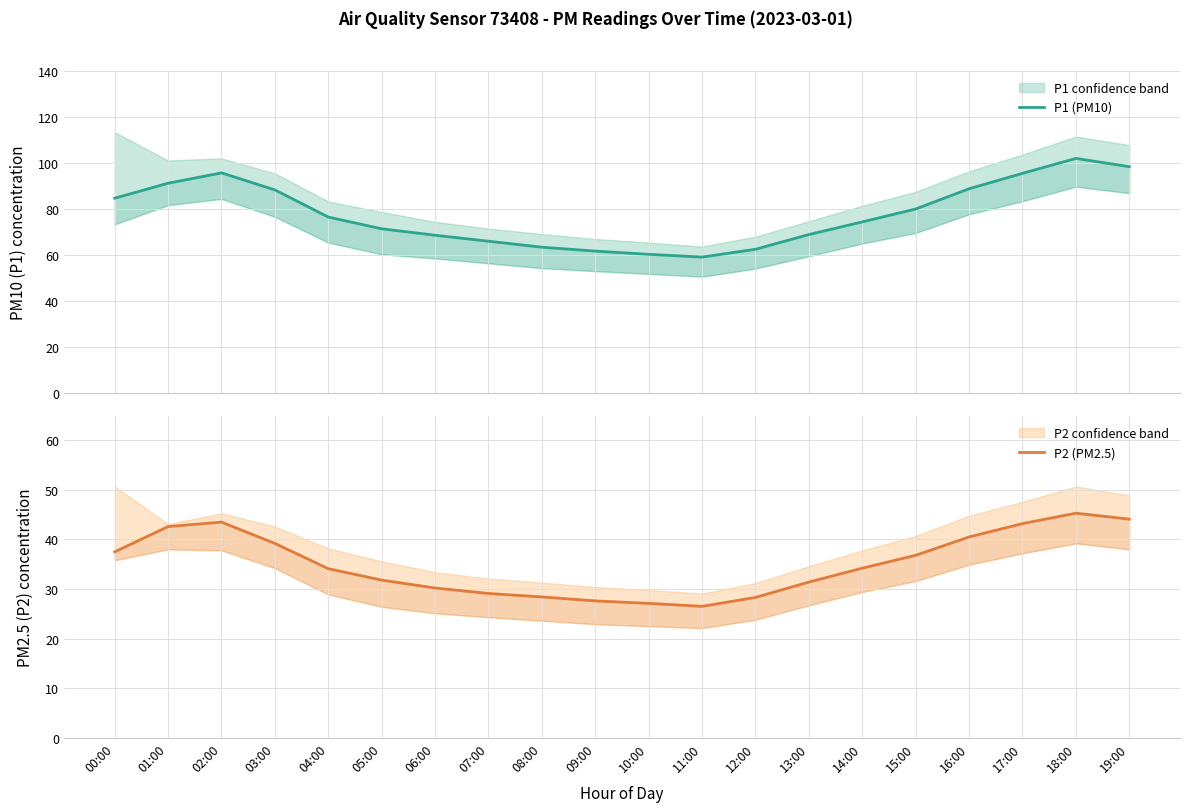

At which category does P1 (PM10) reach its first local peak?

02:00